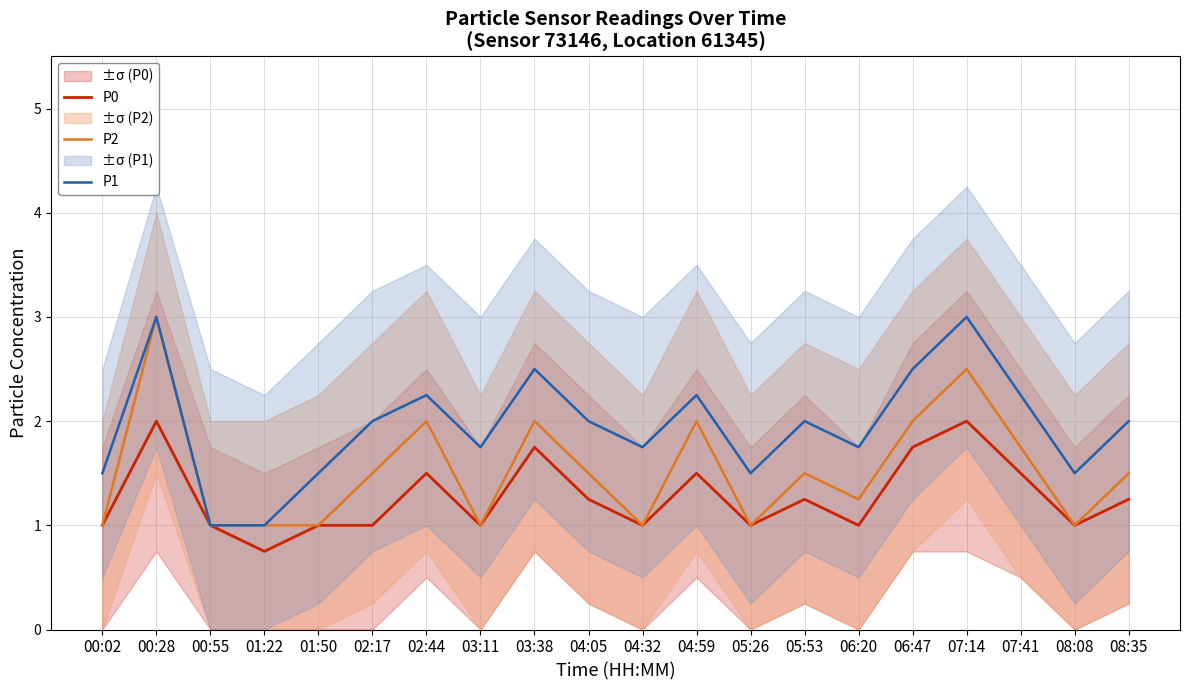

List the series in order of their peak value, highest first.

P2, P1, P0